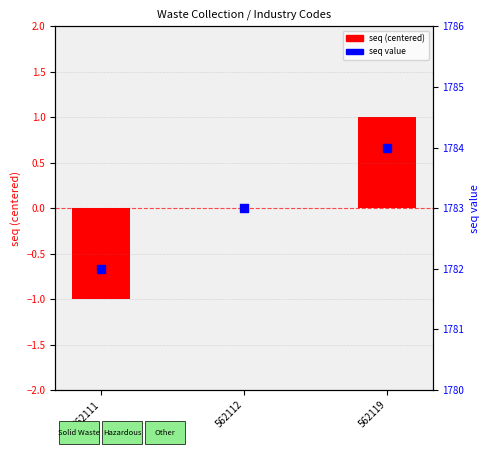

Which series reaches the maximum Y coordinate?

seq value